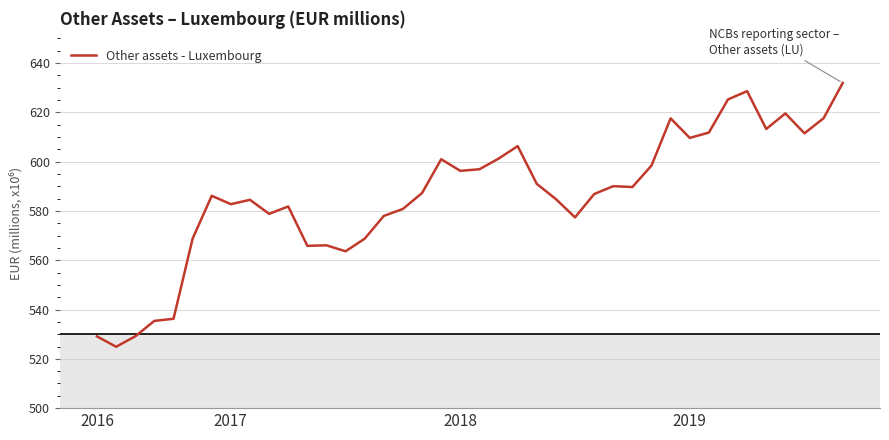

What is the difference between the maximum and minimum values?

107.0